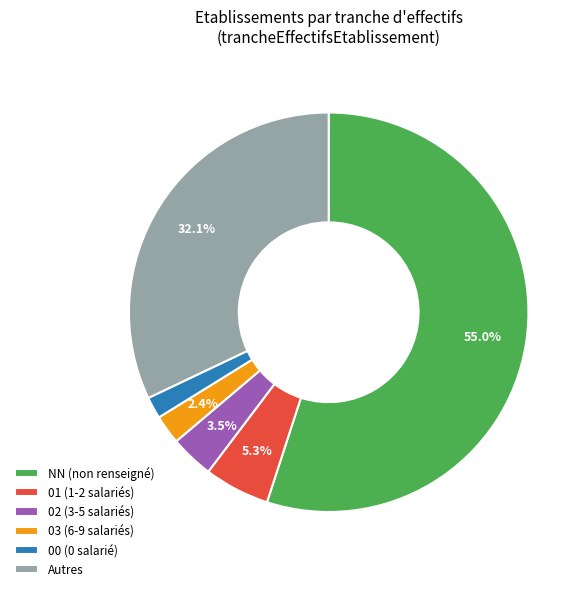

What is the majority slice?

NN (non renseigné)